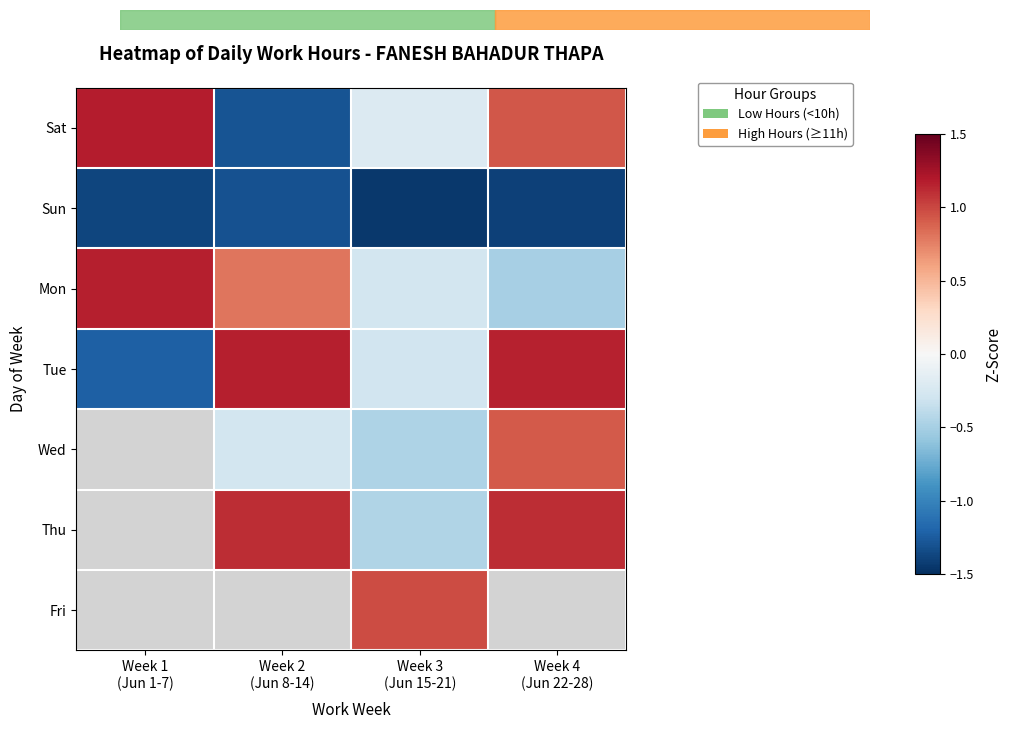

List the series in order of their peak value, highest first.

Sat, Tue, Wed, Thu, Fri, Mon, Sun